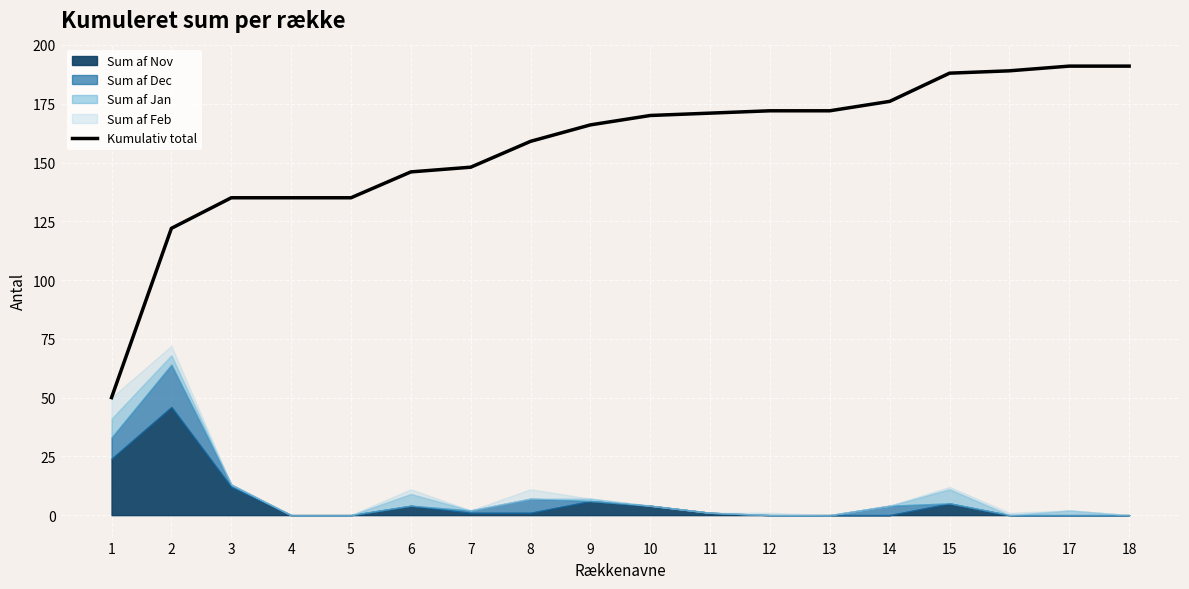

What is the value of the 14th point from the left?

176